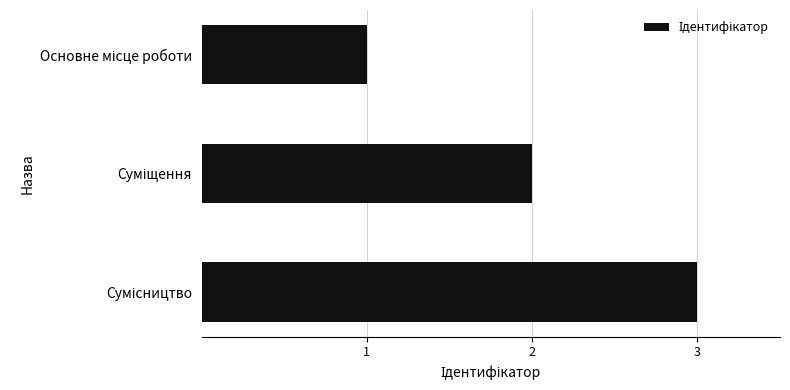

What is the maximum value shown in the chart?

3